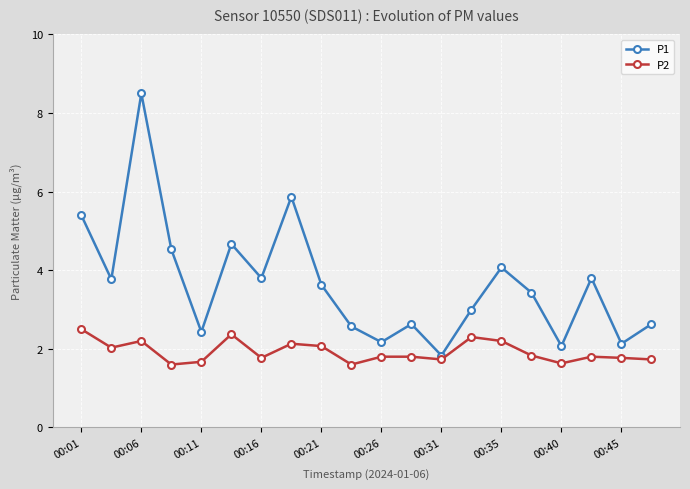

Count the number of data series in this chart.

2